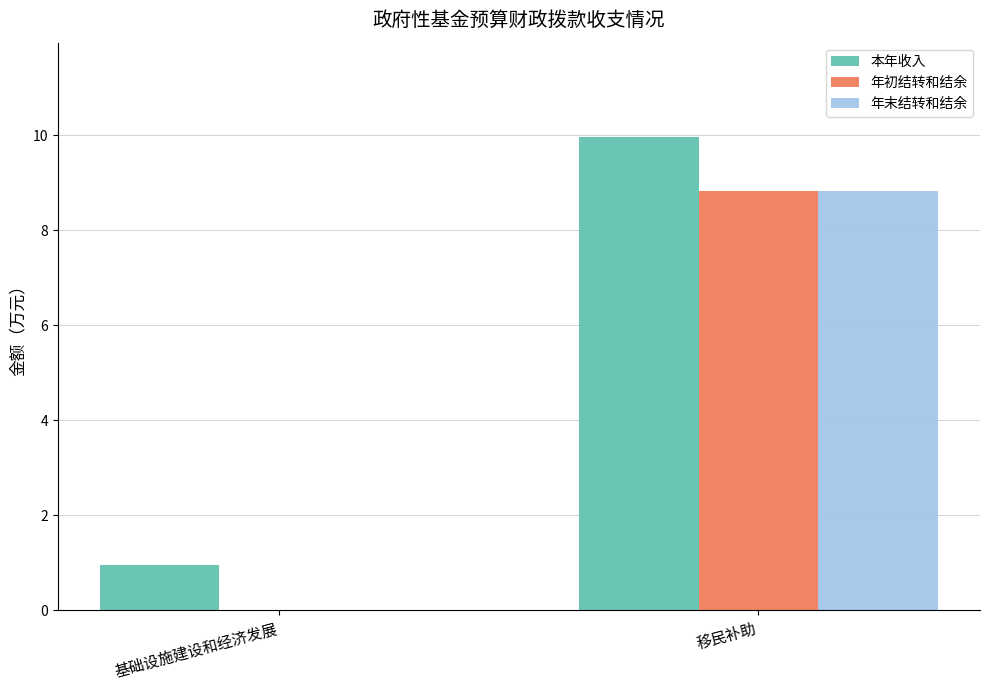

Reading right to left, transcribe all the data shown in this chart.

本年收入: 10.0	1.0
年初结转和结余: 8.8	0.0
年末结转和结余: 8.8	0.0